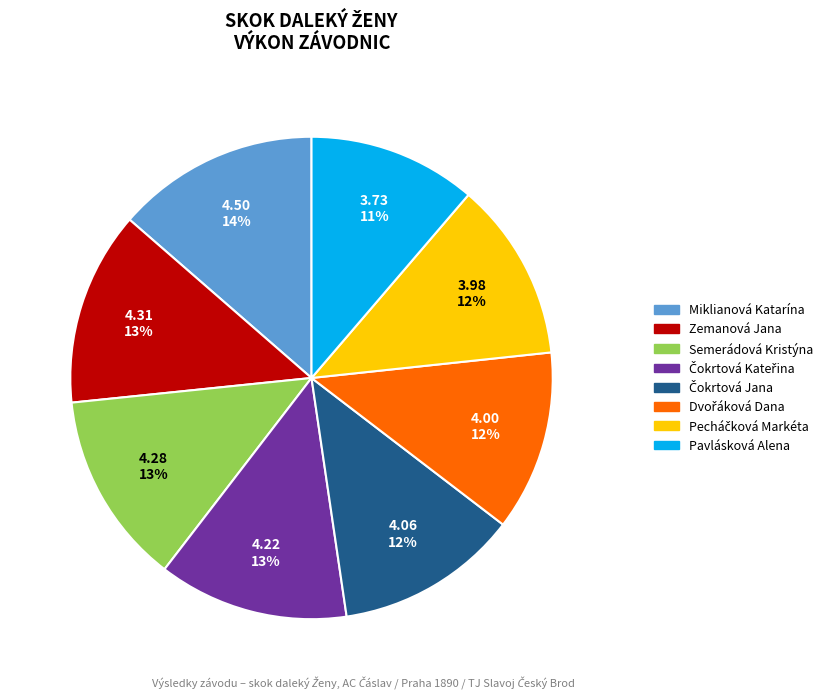

Which slice is the smallest?

Pavlásková Alena